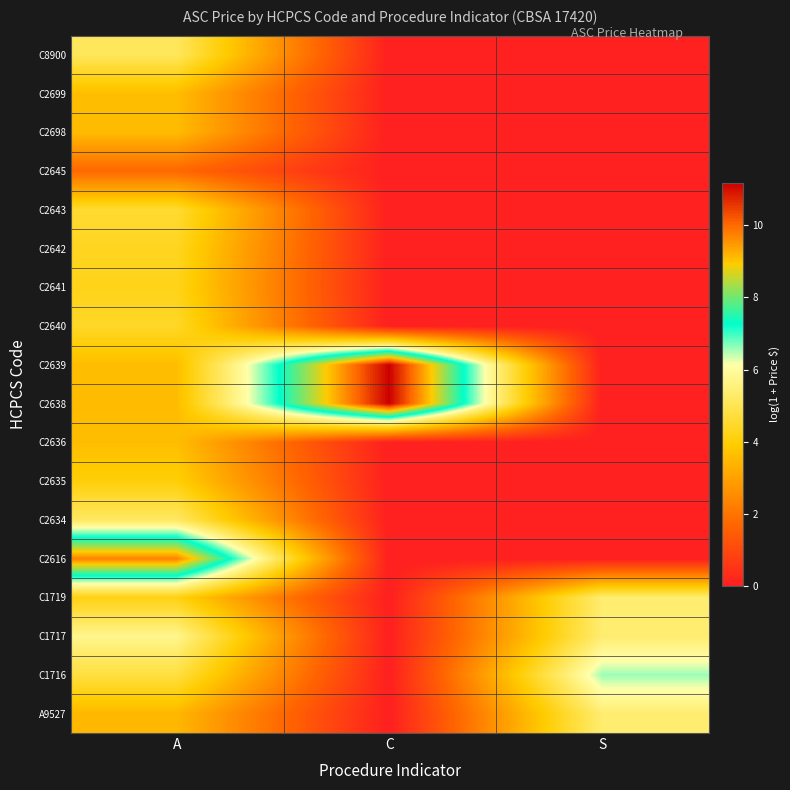

What is the total value across all series at C?

22.4